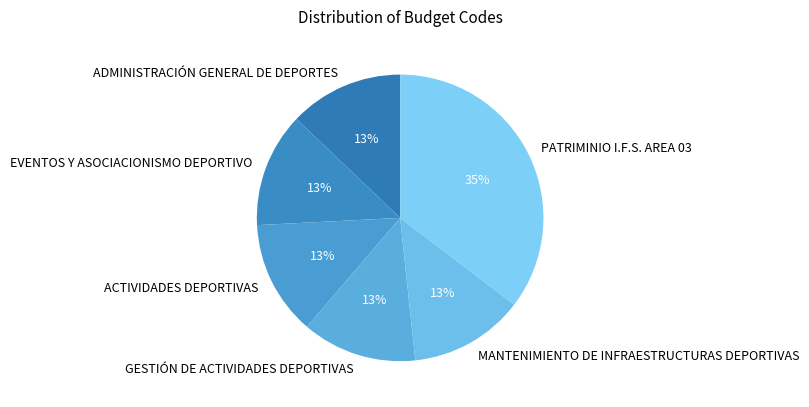

The MANTENIMIENTO DE INFRAESTRUCTURAS DEPORTIVAS slice represents 13% of the pie. True or false?

True